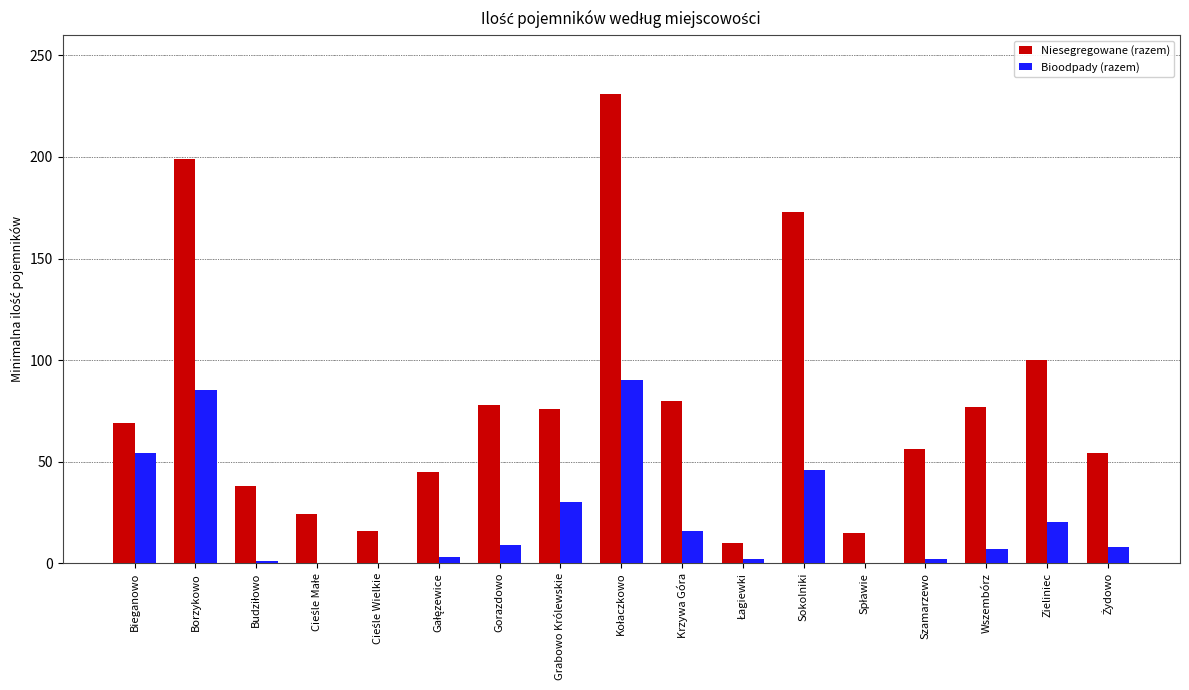

What are all the series names shown in the legend?

Niesegregowane (razem), Bioodpady (razem)